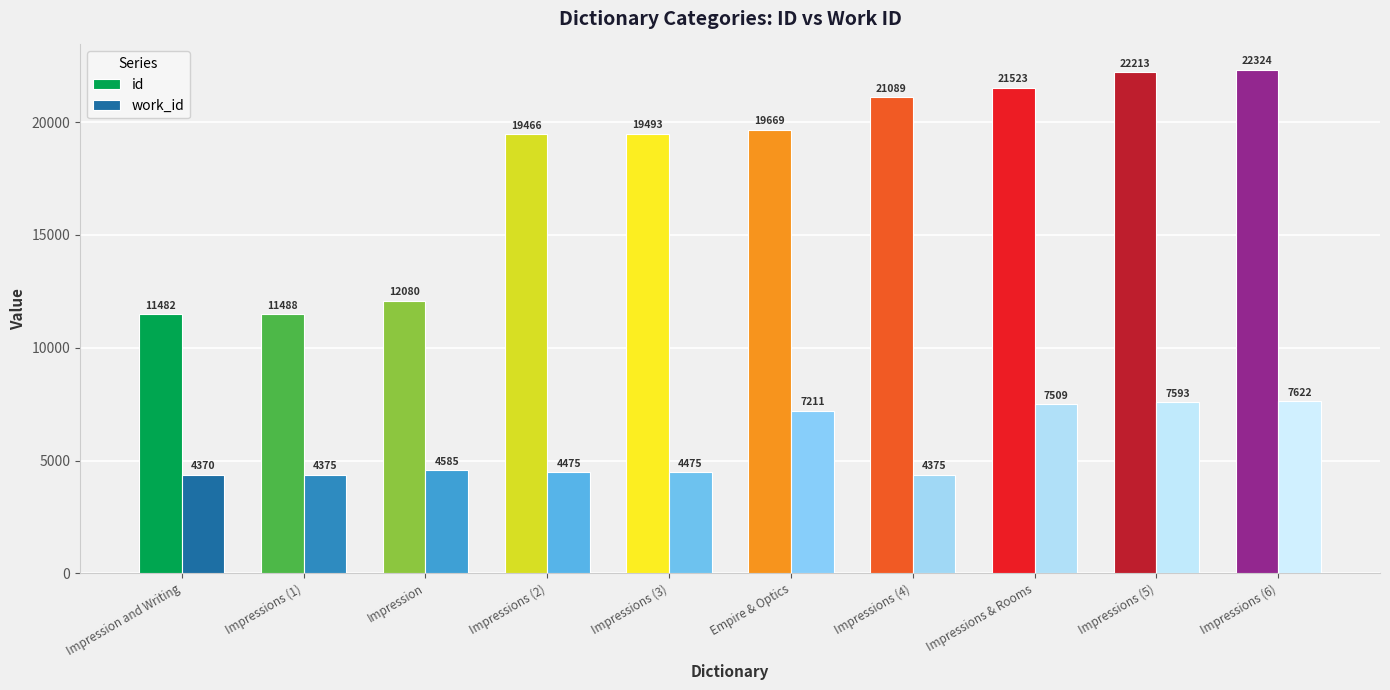

Reading right to left, list all the values displayed in this chart.

id: 22324	22213	21523	21089	19669	19493	19466	12080	11488	11482
work_id: 7622	7593	7509	4375	7211	4475	4475	4585	4375	4370